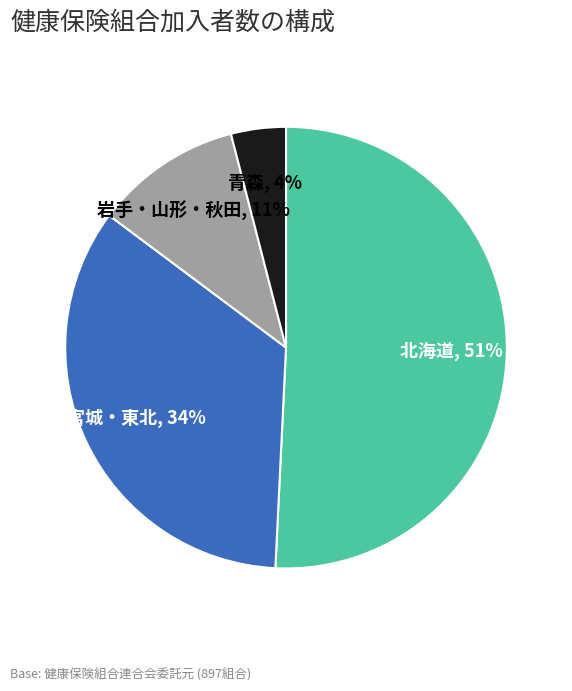

Which slice is the smallest?

青森, 4%